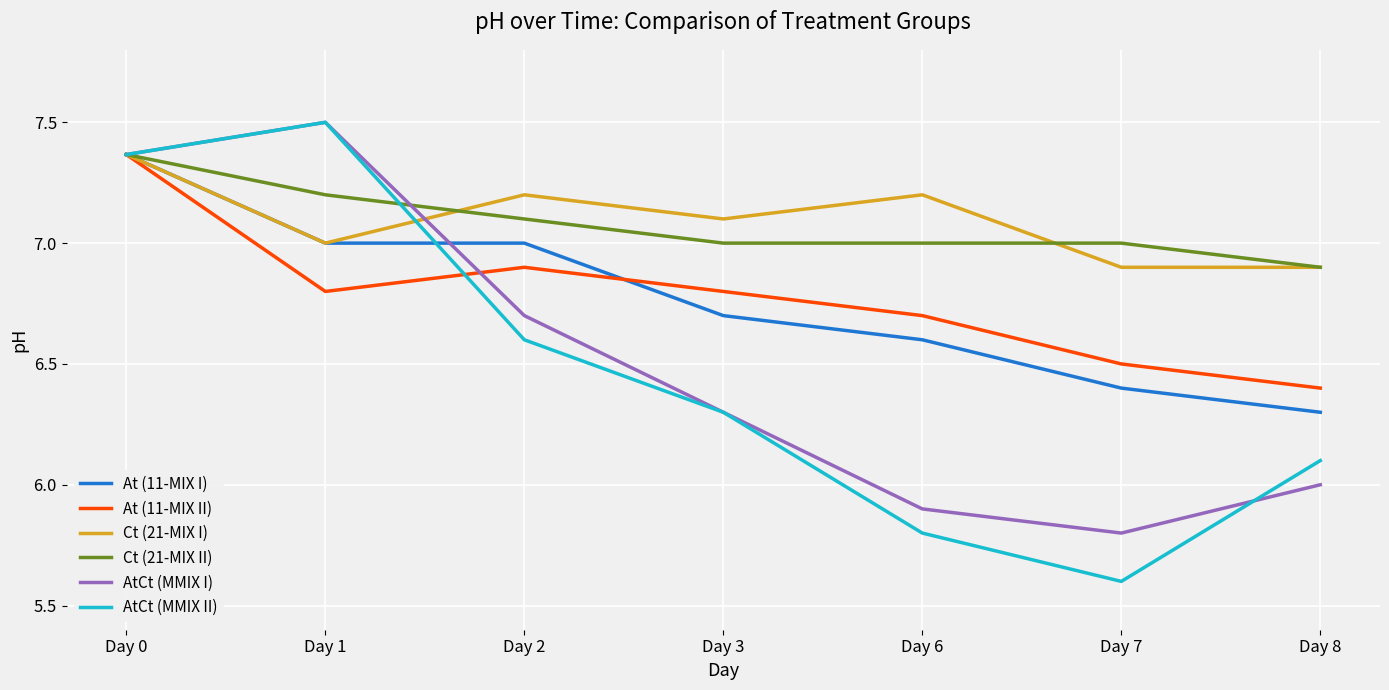

What is the sum of all Ct (21-MIX I) values?

49.7